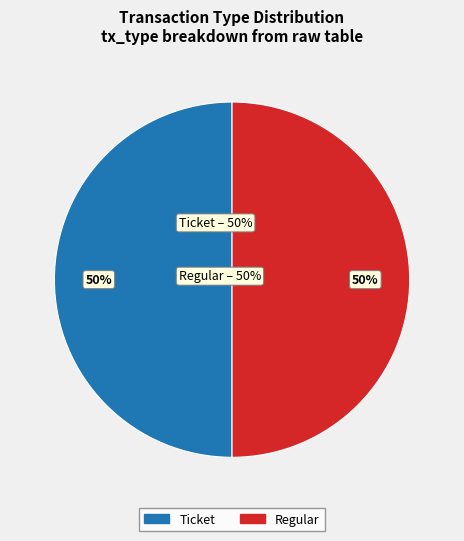

What is the largest slice in the pie chart?

Regular